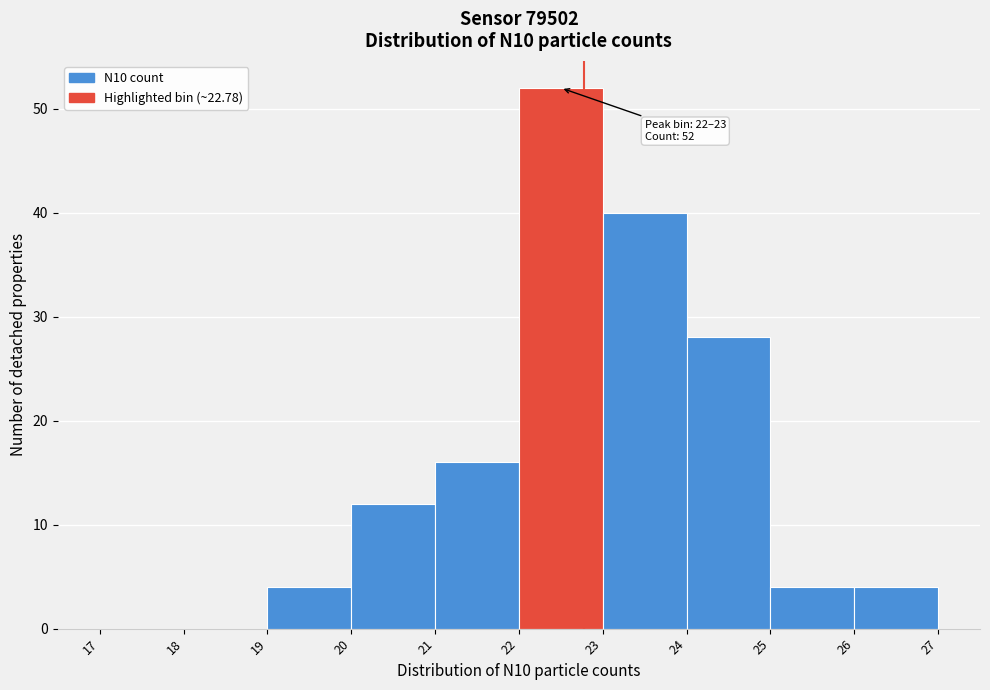

Over which range of the x-axis is the bar tallest?

22 to 23